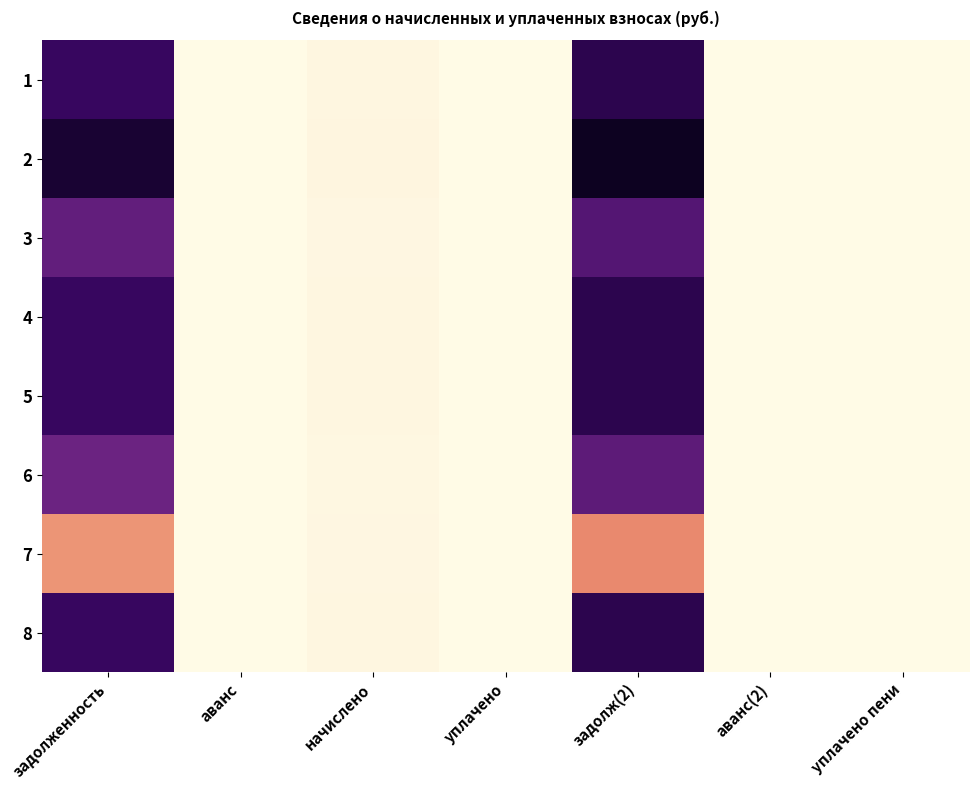

At which category does the chart reach its minimum across all series?

аванс